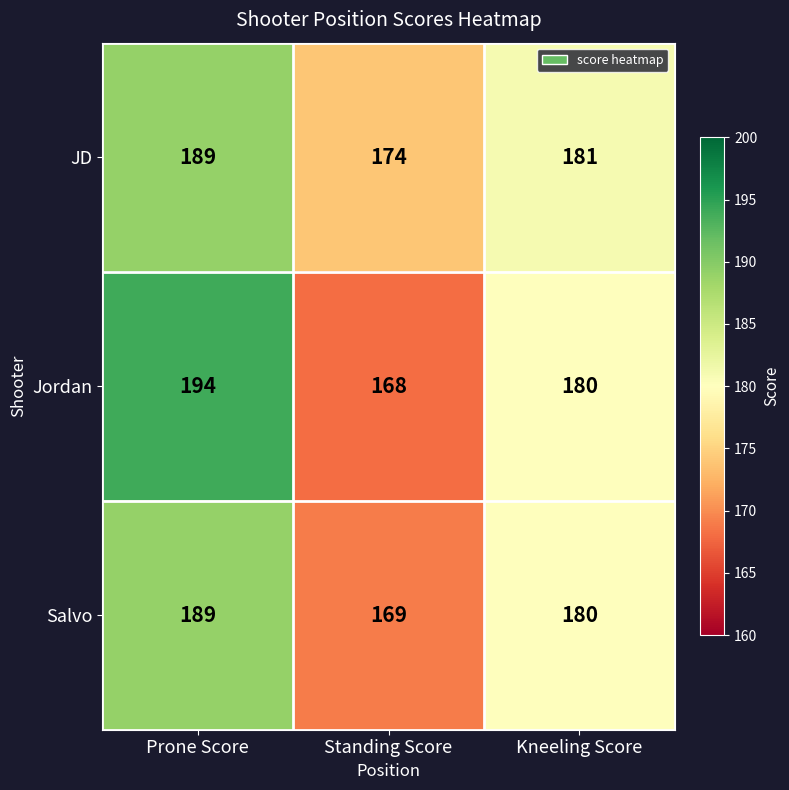

Reading right to left, what are all the values shown in this chart?

JD: Kneeling Score=181	Standing Score=174	Prone Score=189
Jordan: Kneeling Score=180	Standing Score=168	Prone Score=194
Salvo: Kneeling Score=180	Standing Score=169	Prone Score=189